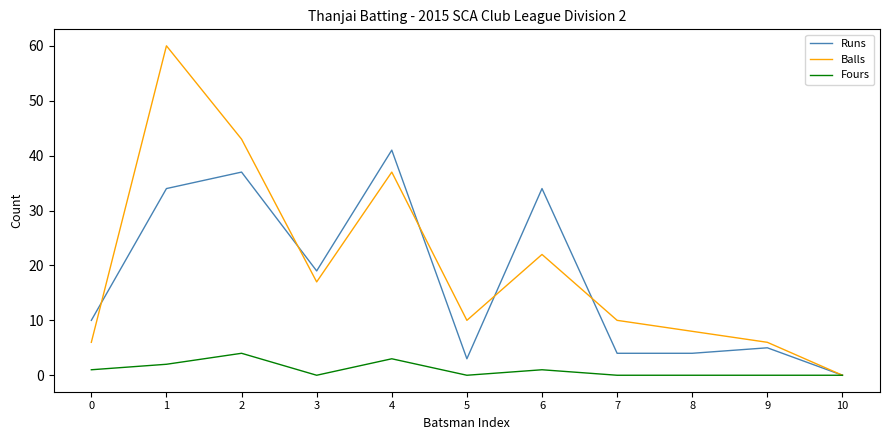

The value of Balls at 6 is 35. True or false?

False